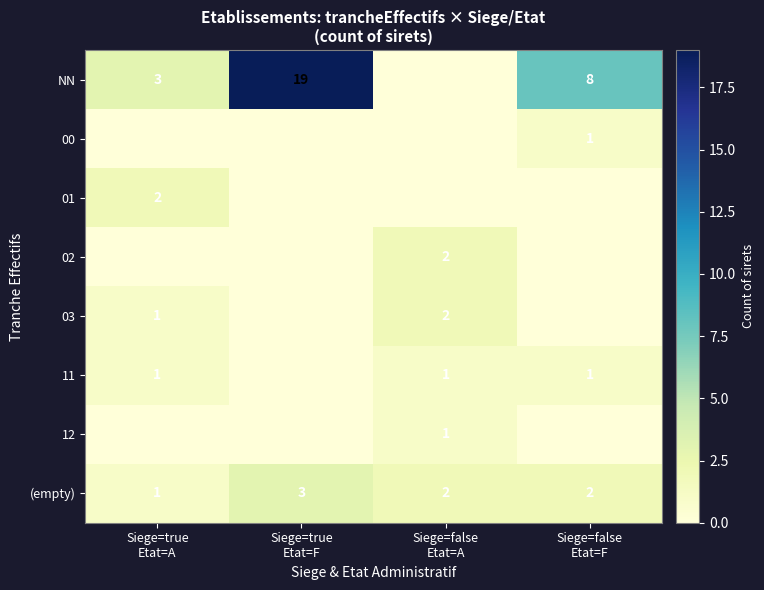

What is the difference between the 02 values at Siege=false Etat=A and Siege=true Etat=A?

2